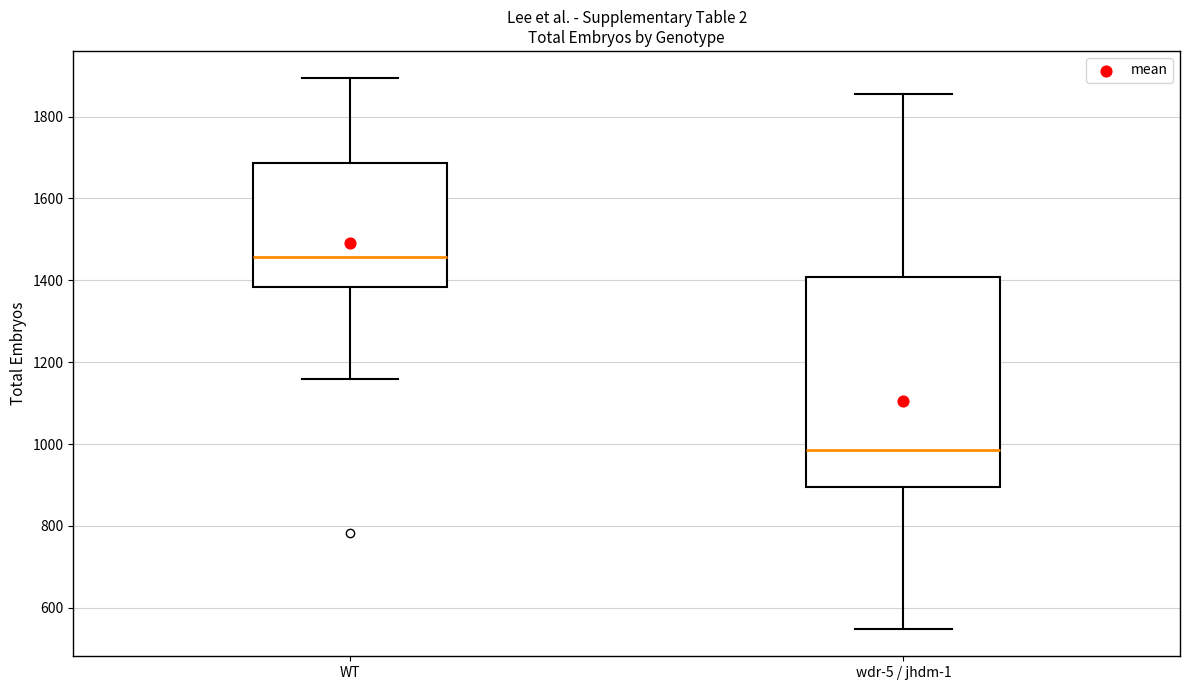

Reading left to right, read every box against the y-axis: the position of its median line, the range the box covers, and the ends of its whiskers. The values are not printed on the chart, so give them approximately, as read against the axis.

WT: median 1460, box 1380 to 1680, whiskers 1160 to 1900
wdr-5 / jhdm-1: median 980, box 900 to 1400, whiskers 540 to 1860